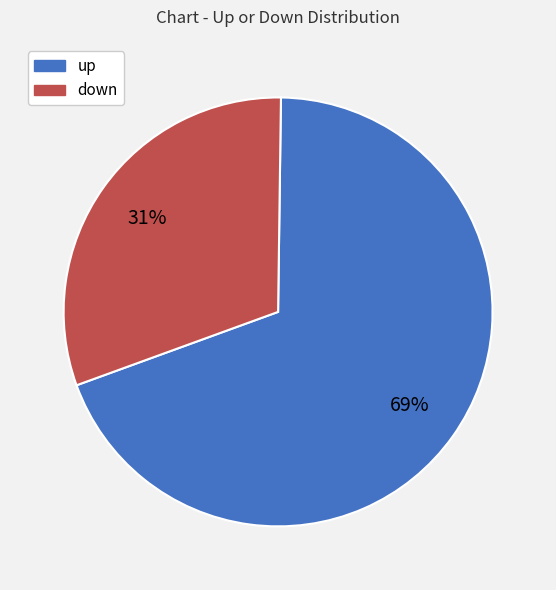

Approximately how many times larger is the value at up compared to down?

2.2